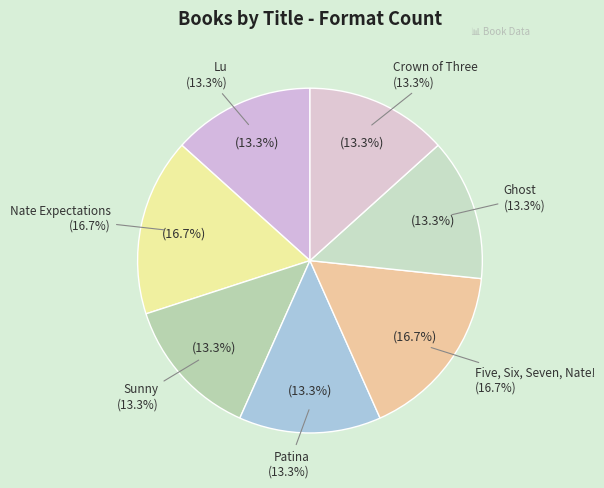

Combined, do Patina and Ghost account for over 50%?

No